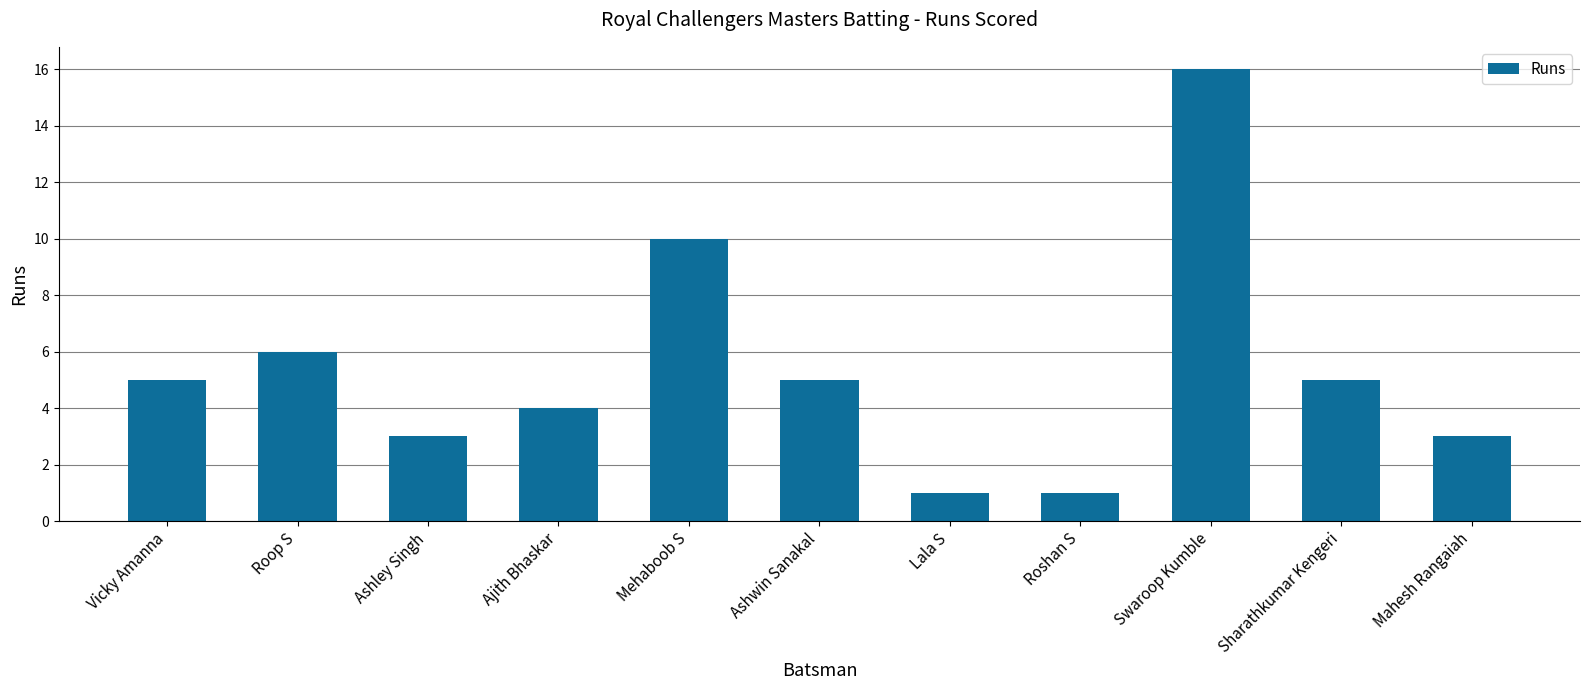

True or false: the data shows 3 at Roop S.

False